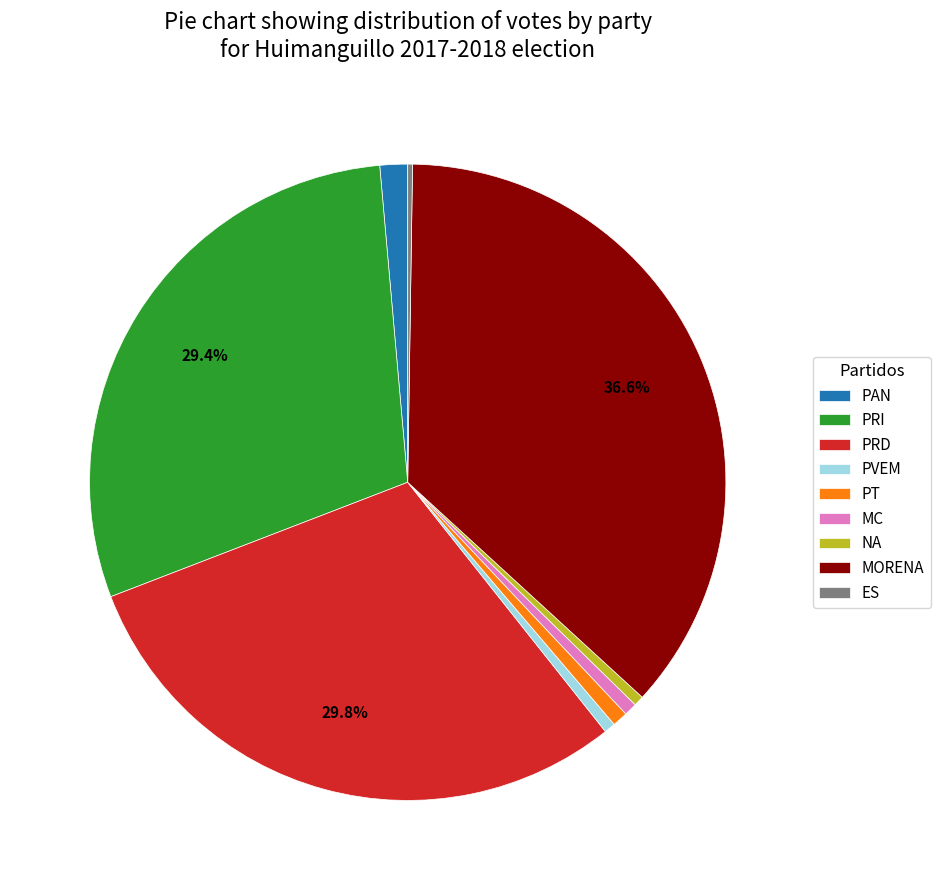

Is there any slice that represents more than half of the pie?

No